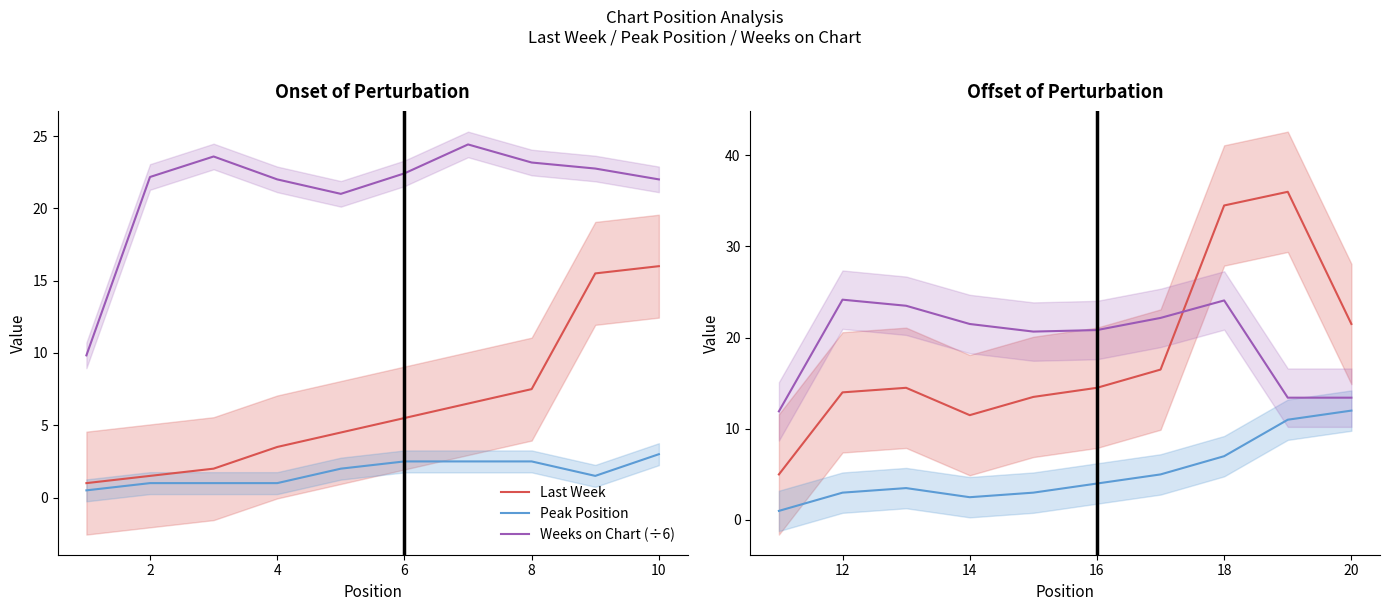

How many distinct data groups are displayed?

3